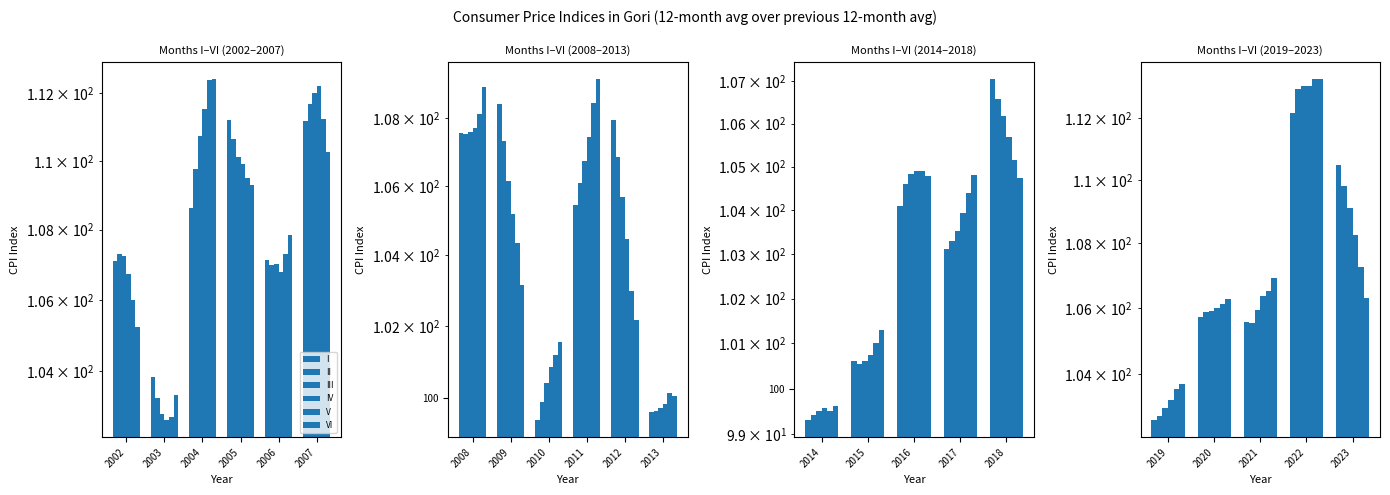

What is the value of the II bar at the 4th from the left?

112.9